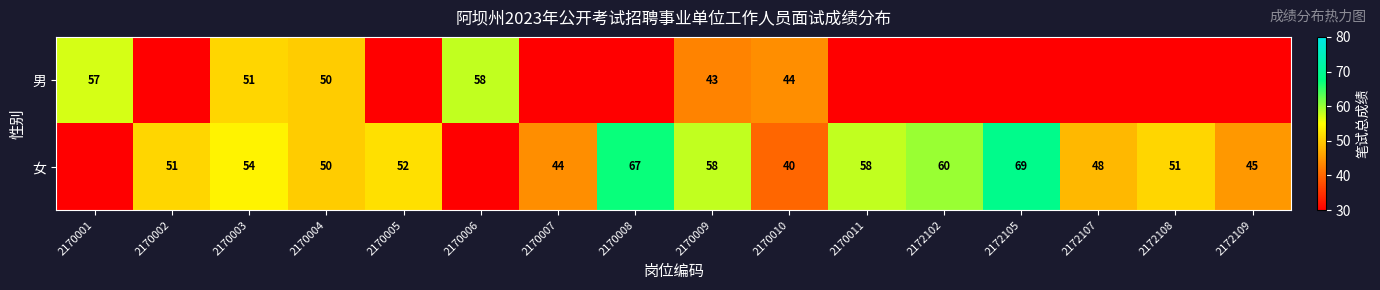

What is the sum of the 女 values at 2170007 and 2172109?

89